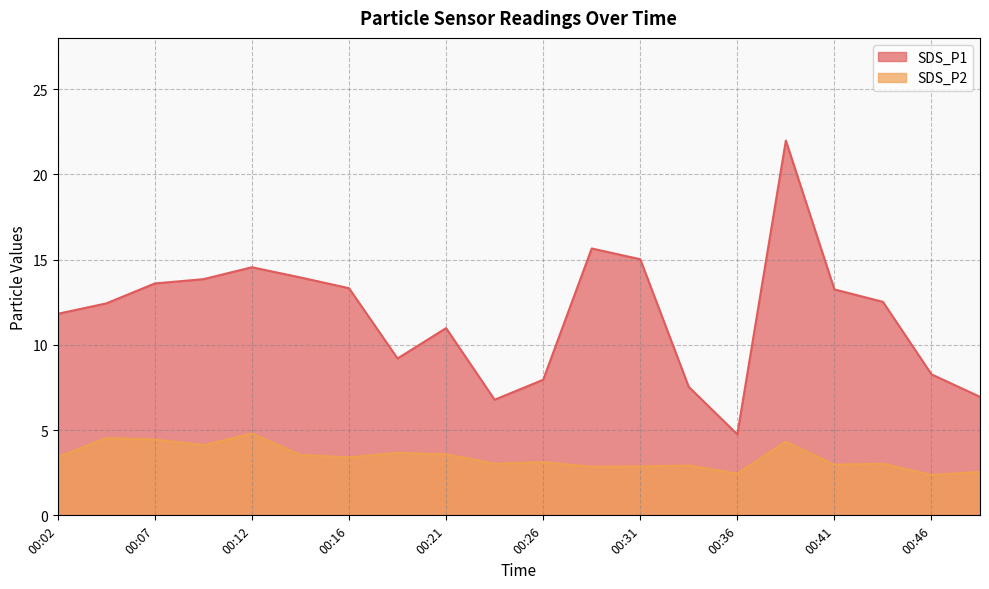

What is the value of the SDS_P2 point at the 1st from the left?

3.4